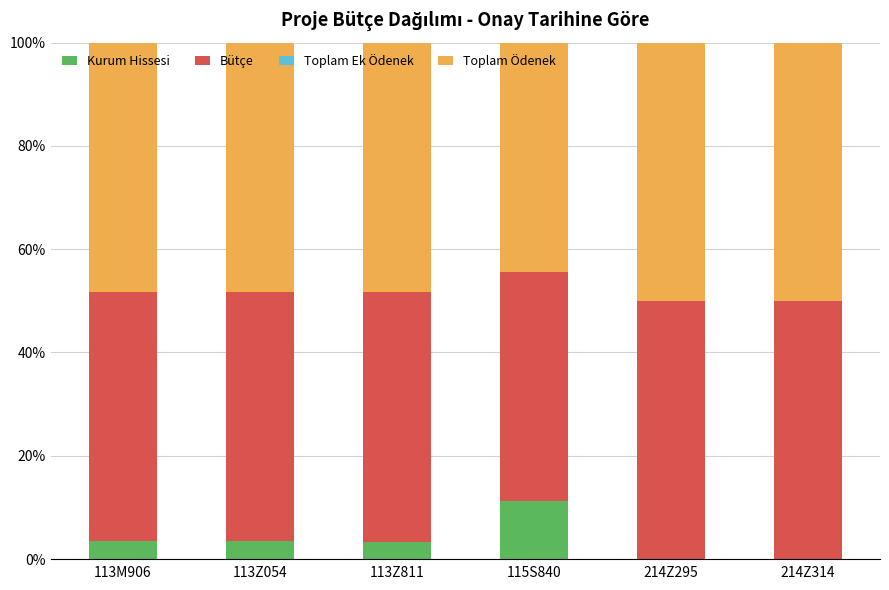

True or false: Kurum Hissesi has a value of 0.0 at 214Z295.

True